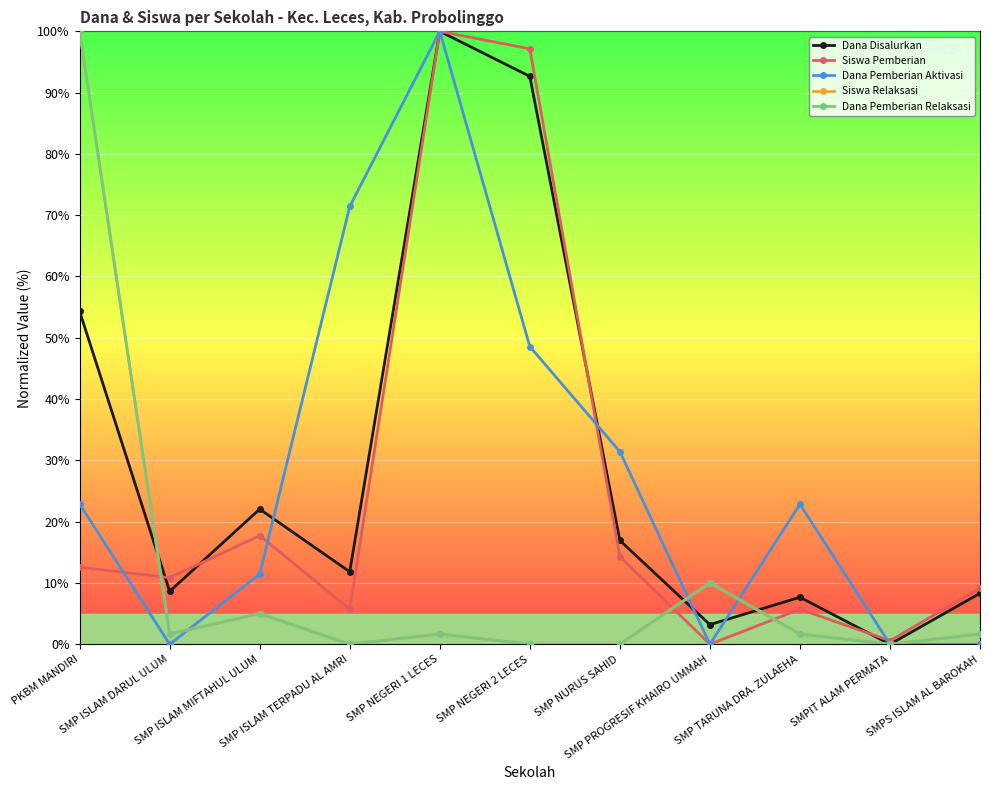

Reading left to right, transcribe all the data shown in this chart.

Dana Disalurkan: PKBM MANDIRI=54.3	SMP ISLAM DARUL ULUM=8.6	SMP ISLAM MIFTAHUL ULUM=22.0	SMP ISLAM TERPADU AL AMRI=11.8	SMP NEGERI 1 LECES=100.0	SMP NEGERI 2 LECES=92.7	SMP NURUS SAHID=16.9	SMP PROGRESIF KHAIRO UMMAH=3.2	SMP TARUNA DRA. ZULAEHA=7.7	SMPIT ALAM PERMATA=0.0	SMPS ISLAM AL BAROKAH=8.3
Siswa Pemberian: PKBM MANDIRI=12.6	SMP ISLAM DARUL ULUM=10.9	SMP ISLAM MIFTAHUL ULUM=17.7	SMP ISLAM TERPADU AL AMRI=5.7	SMP NEGERI 1 LECES=100.0	SMP NEGERI 2 LECES=97.1	SMP NURUS SAHID=14.3	SMP PROGRESIF KHAIRO UMMAH=0.0	SMP TARUNA DRA. ZULAEHA=5.7	SMPIT ALAM PERMATA=0.6	SMPS ISLAM AL BAROKAH=9.1
Dana Pemberian Aktivasi: PKBM MANDIRI=22.9	SMP ISLAM DARUL ULUM=0.0	SMP ISLAM MIFTAHUL ULUM=11.4	SMP ISLAM TERPADU AL AMRI=71.4	SMP NEGERI 1 LECES=100.0	SMP NEGERI 2 LECES=48.6	SMP NURUS SAHID=31.4	SMP PROGRESIF KHAIRO UMMAH=0.0	SMP TARUNA DRA. ZULAEHA=22.9	SMPIT ALAM PERMATA=0.0	SMPS ISLAM AL BAROKAH=0.0
Siswa Relaksasi: PKBM MANDIRI=100.0	SMP ISLAM DARUL ULUM=1.7	SMP ISLAM MIFTAHUL ULUM=5.0	SMP ISLAM TERPADU AL AMRI=0.0	SMP NEGERI 1 LECES=1.7	SMP NEGERI 2 LECES=0.0	SMP NURUS SAHID=0.0	SMP PROGRESIF KHAIRO UMMAH=10.0	SMP TARUNA DRA. ZULAEHA=1.7	SMPIT ALAM PERMATA=0.0	SMPS ISLAM AL BAROKAH=1.7
Dana Pemberian Relaksasi: PKBM MANDIRI=100.0	SMP ISLAM DARUL ULUM=1.7	SMP ISLAM MIFTAHUL ULUM=5.0	SMP ISLAM TERPADU AL AMRI=0.0	SMP NEGERI 1 LECES=1.7	SMP NEGERI 2 LECES=0.0	SMP NURUS SAHID=0.0	SMP PROGRESIF KHAIRO UMMAH=10.0	SMP TARUNA DRA. ZULAEHA=1.7	SMPIT ALAM PERMATA=0.0	SMPS ISLAM AL BAROKAH=1.7